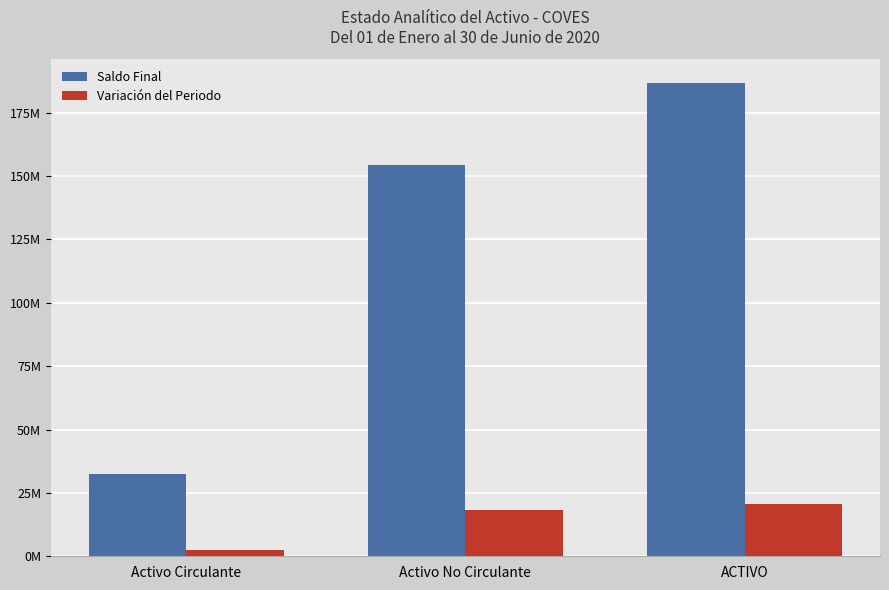

Rank the series by their maximum value, from highest to lowest.

Saldo Final, Variación del Periodo